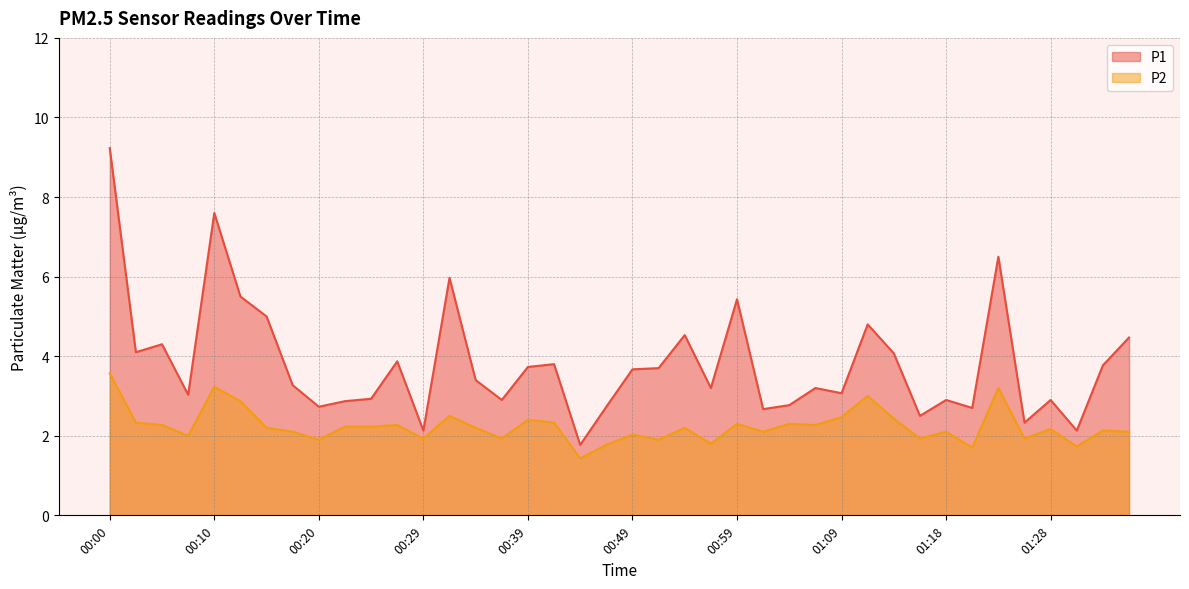

What are all the series names shown in the legend?

P1, P2